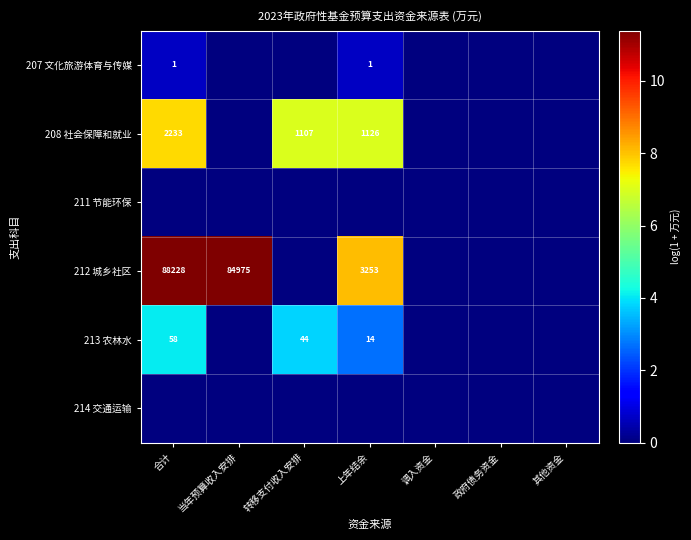

Between 转移支付收入安排 and 政府债务资金, which is larger?

转移支付收入安排